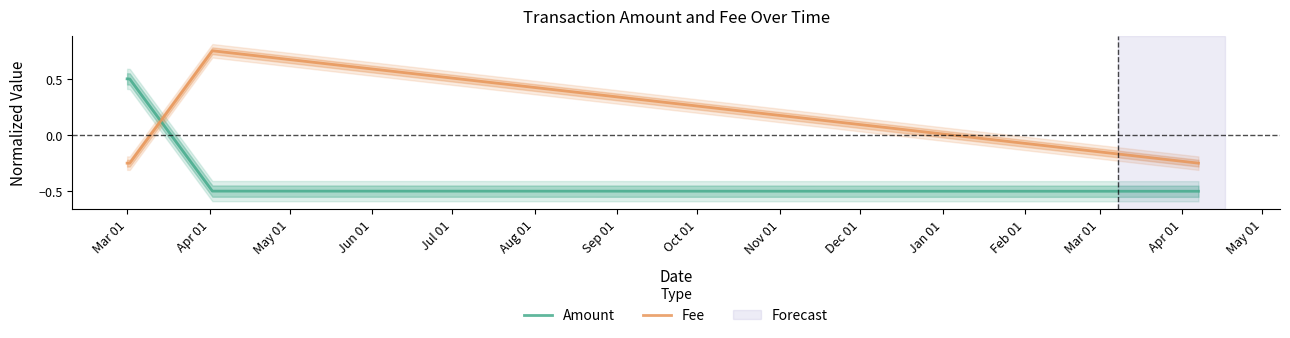

List the series in order of their overall mean, lowest first.

Amount, Fee